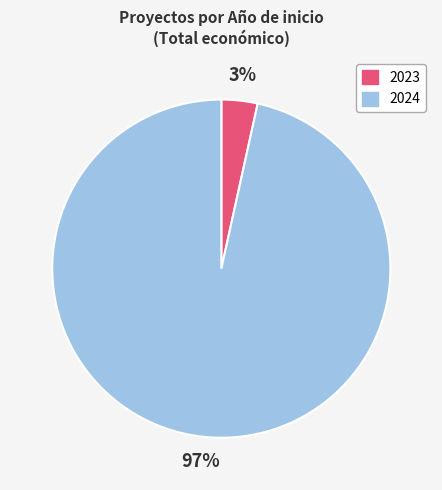

True or false: 2023 accounts for 3% of the total.

True